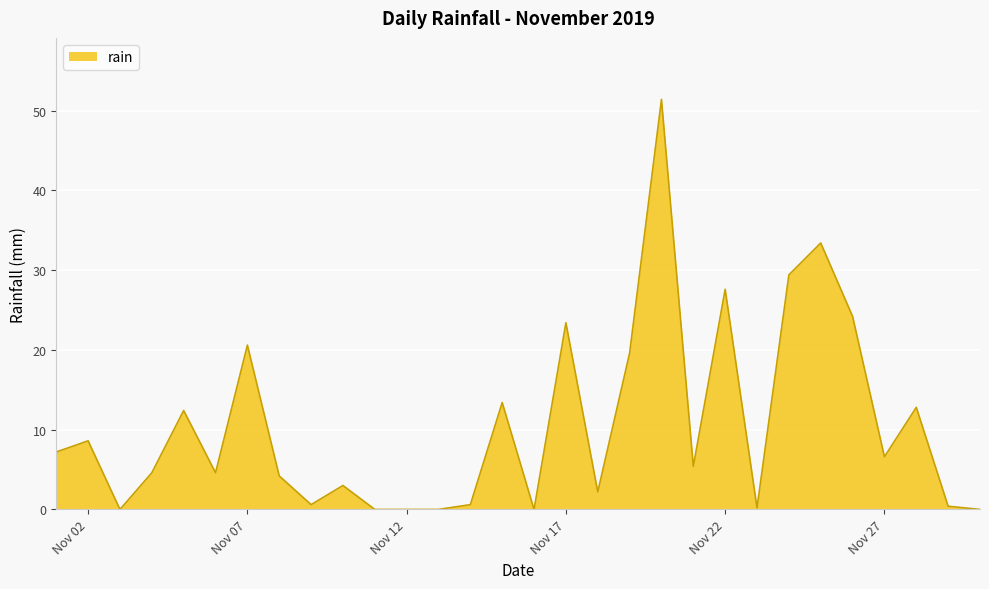

What is the greatest value displayed?

51.4